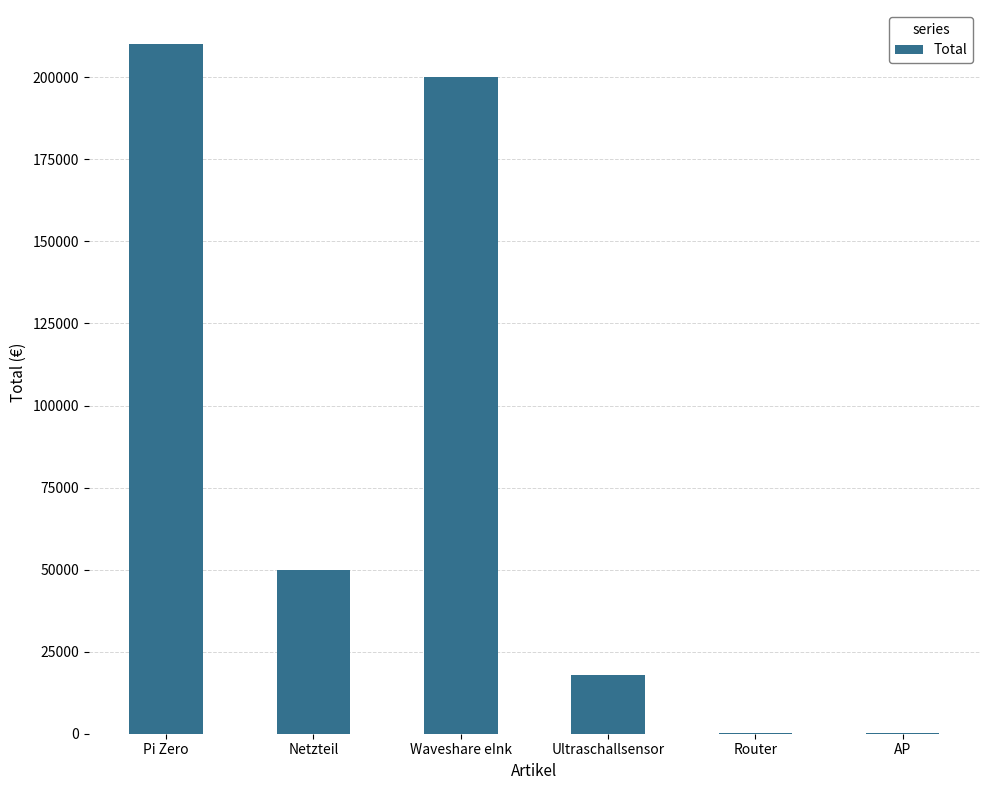

What is the change in value from Pi Zero to Waveshare eInk?

-10000